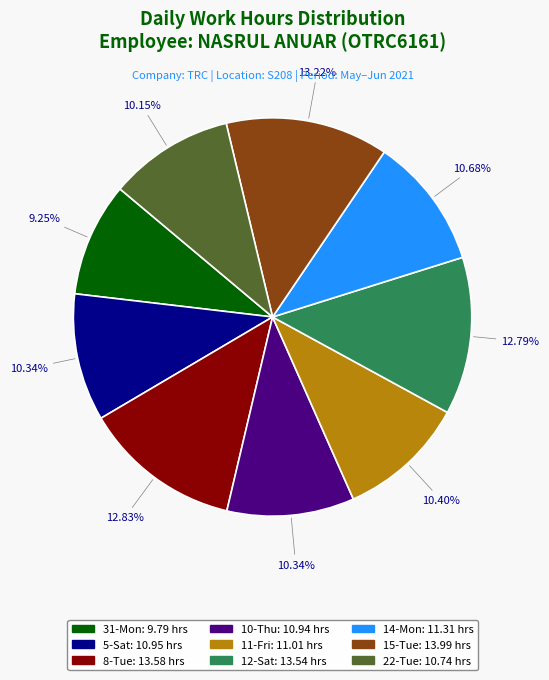

To the nearest percent, what is the combined percentage of 11-Fri and 14-Mon?

21%